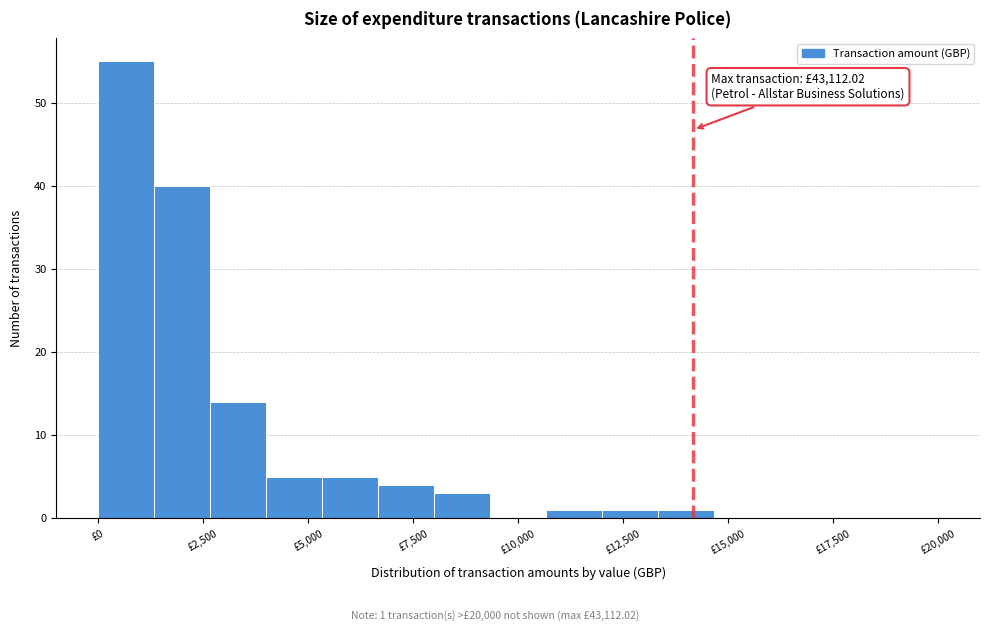

Around what value on the x-axis is the tallest bar? Give the approximate position of its centre, as read against the axis.

500